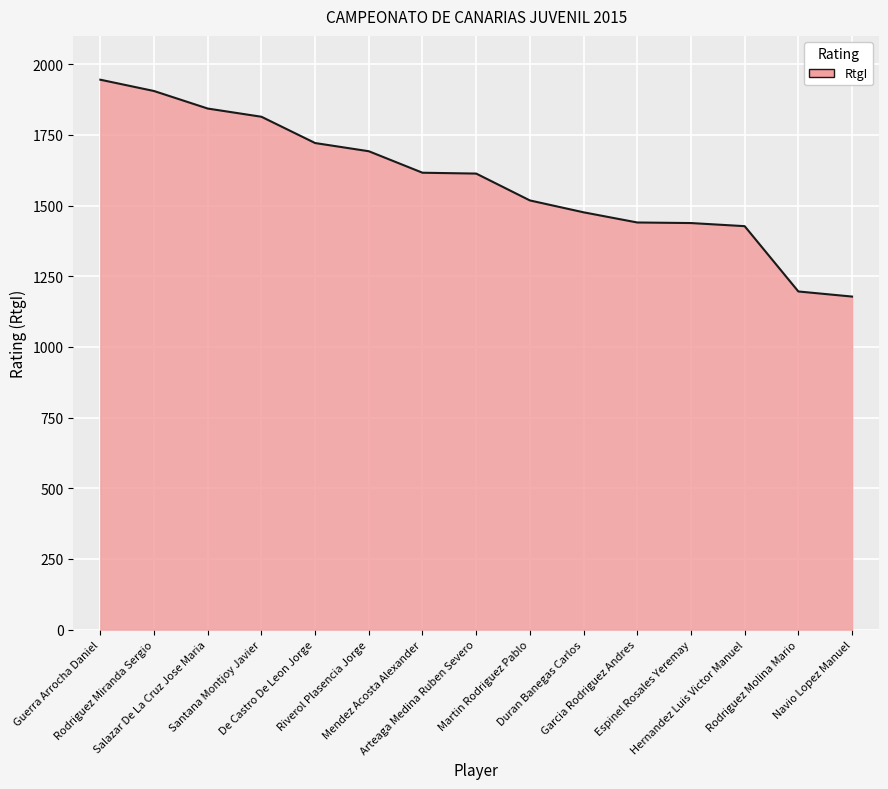

At which label is the value closest to 1561?

Martin Rodriguez Pablo